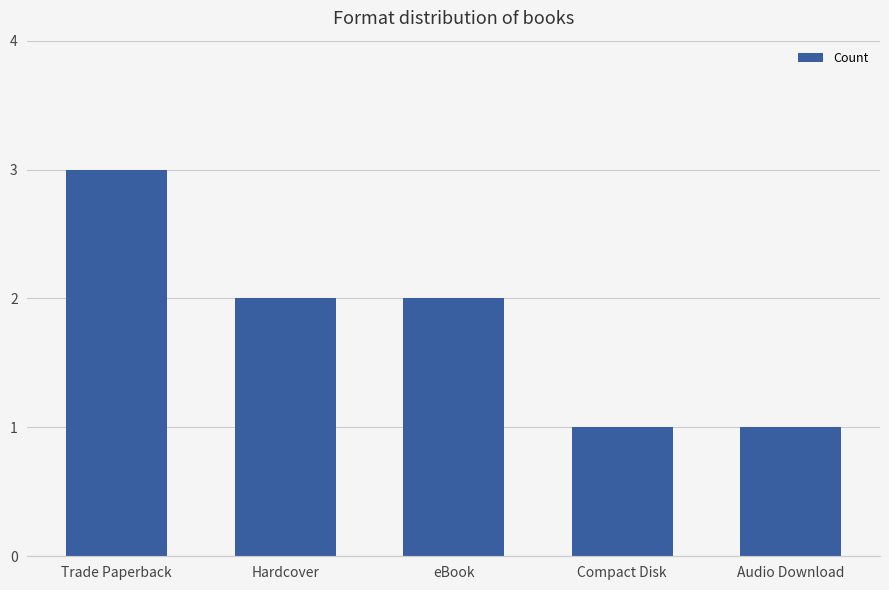

What is the average value?

2